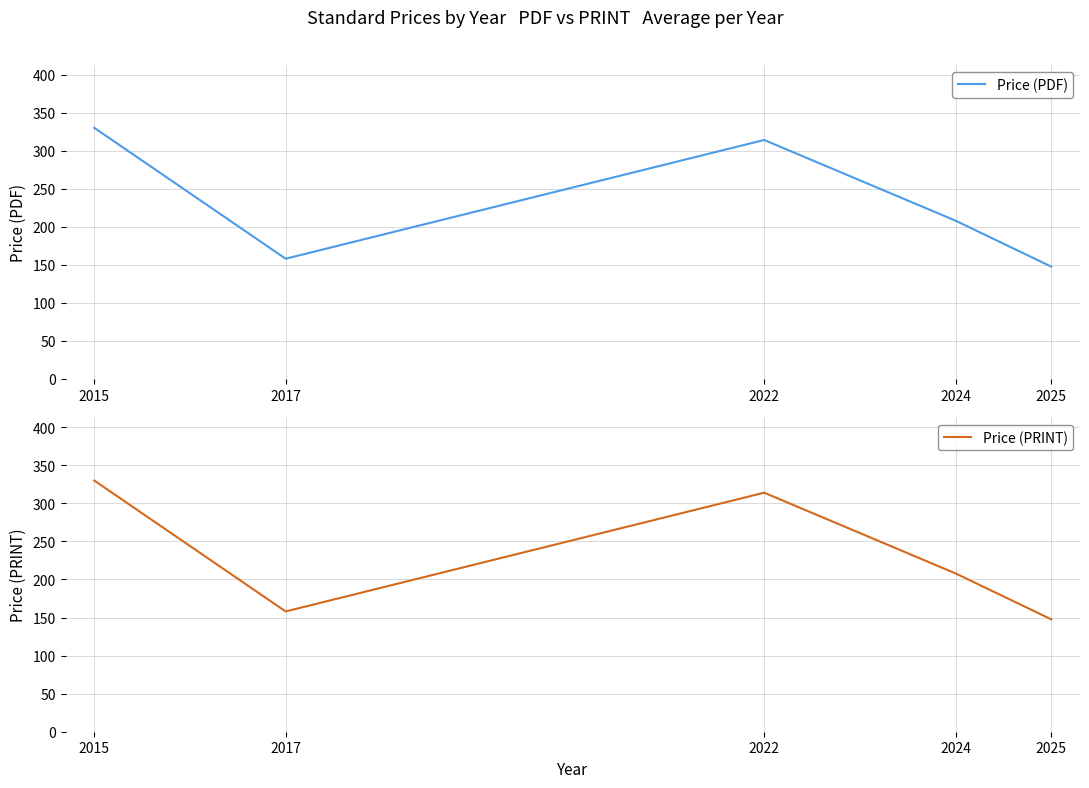

Where does the Price (PRINT) series first go above 207?

2015